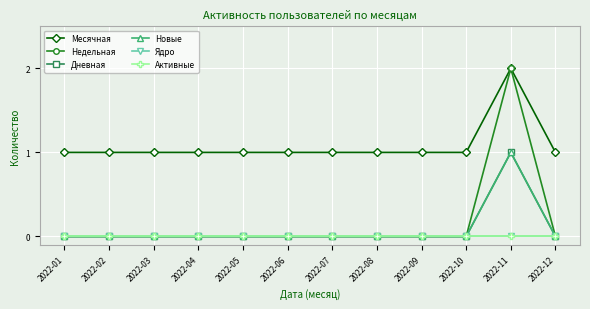

At which category is the sum across all series the highest?

2022-11